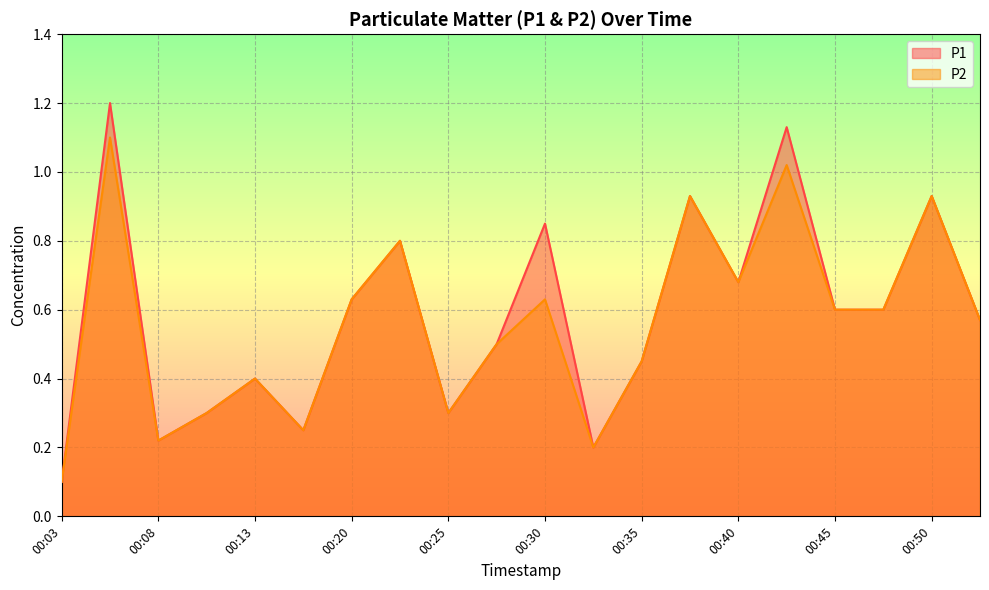

In P1, how many points are lower than both neighbors (excluding endpoints)?

5